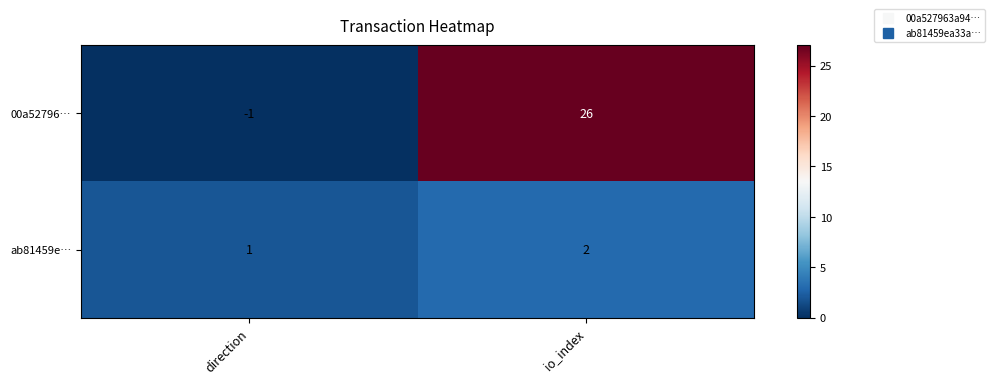

Which series has the largest total across all categories?

00a52796…